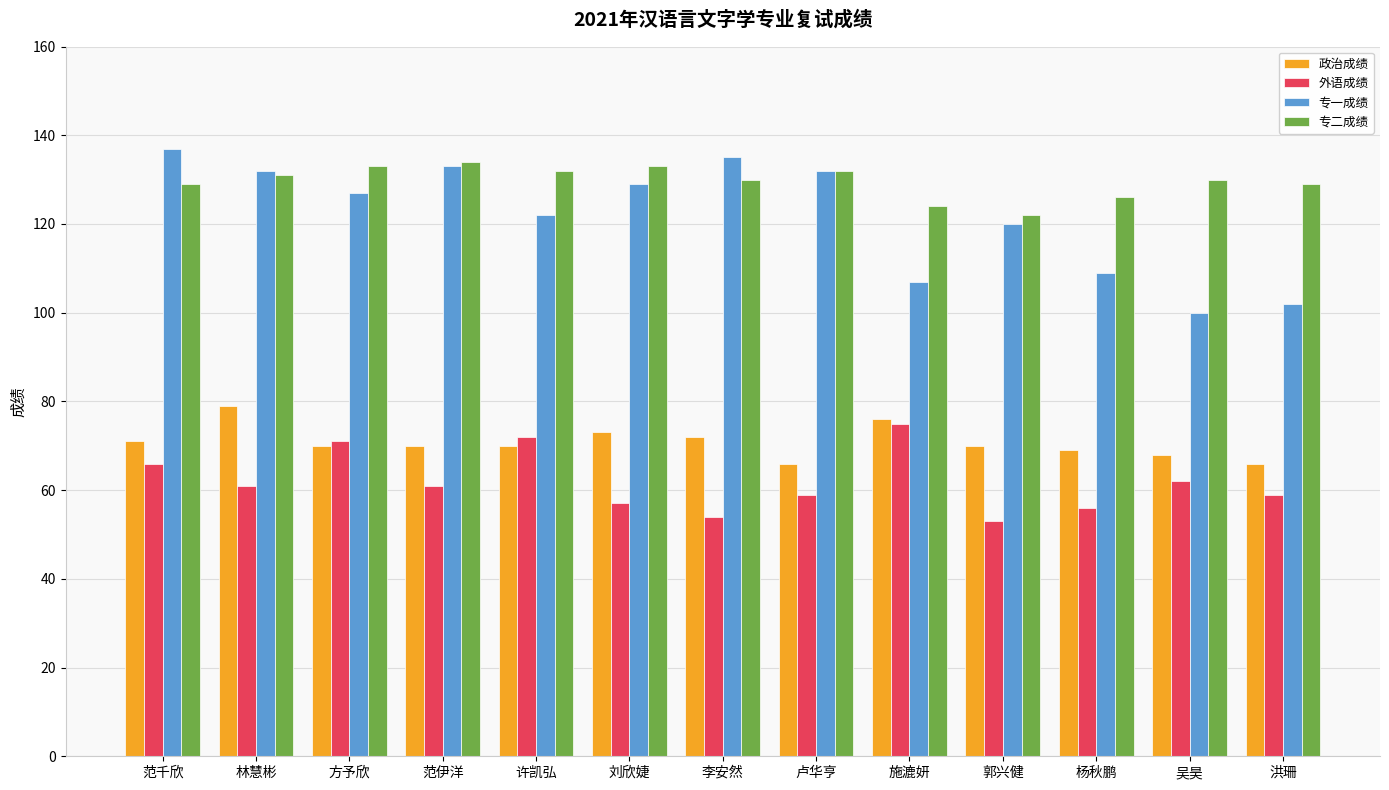

Reading right to left, transcribe all the data shown in this chart.

政治成绩: 洪珊=66	吴昊=68	杨秋鹏=69	郭兴健=70	施漉妍=76	卢华亨=66	李安然=72	刘欣婕=73	许凯弘=70	范伊洋=70	方予欣=70	林慧彬=79	范千欣=71
外语成绩: 洪珊=59	吴昊=62	杨秋鹏=56	郭兴健=53	施漉妍=75	卢华亨=59	李安然=54	刘欣婕=57	许凯弘=72	范伊洋=61	方予欣=71	林慧彬=61	范千欣=66
专一成绩: 洪珊=102	吴昊=100	杨秋鹏=109	郭兴健=120	施漉妍=107	卢华亨=132	李安然=135	刘欣婕=129	许凯弘=122	范伊洋=133	方予欣=127	林慧彬=132	范千欣=137
专二成绩: 洪珊=129	吴昊=130	杨秋鹏=126	郭兴健=122	施漉妍=124	卢华亨=132	李安然=130	刘欣婕=133	许凯弘=132	范伊洋=134	方予欣=133	林慧彬=131	范千欣=129